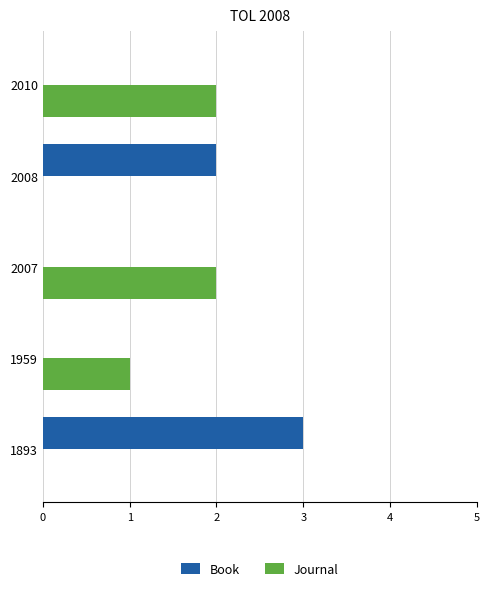

Which label corresponds to the largest value in the chart?

1893